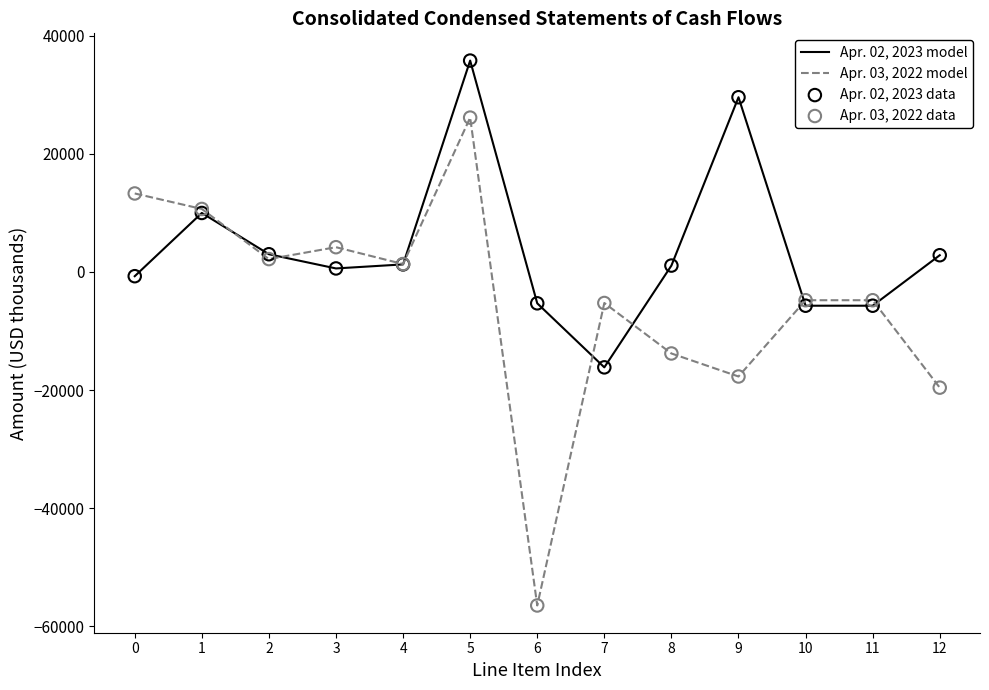

Which series has the largest total across all categories?

Apr. 02, 2023 model